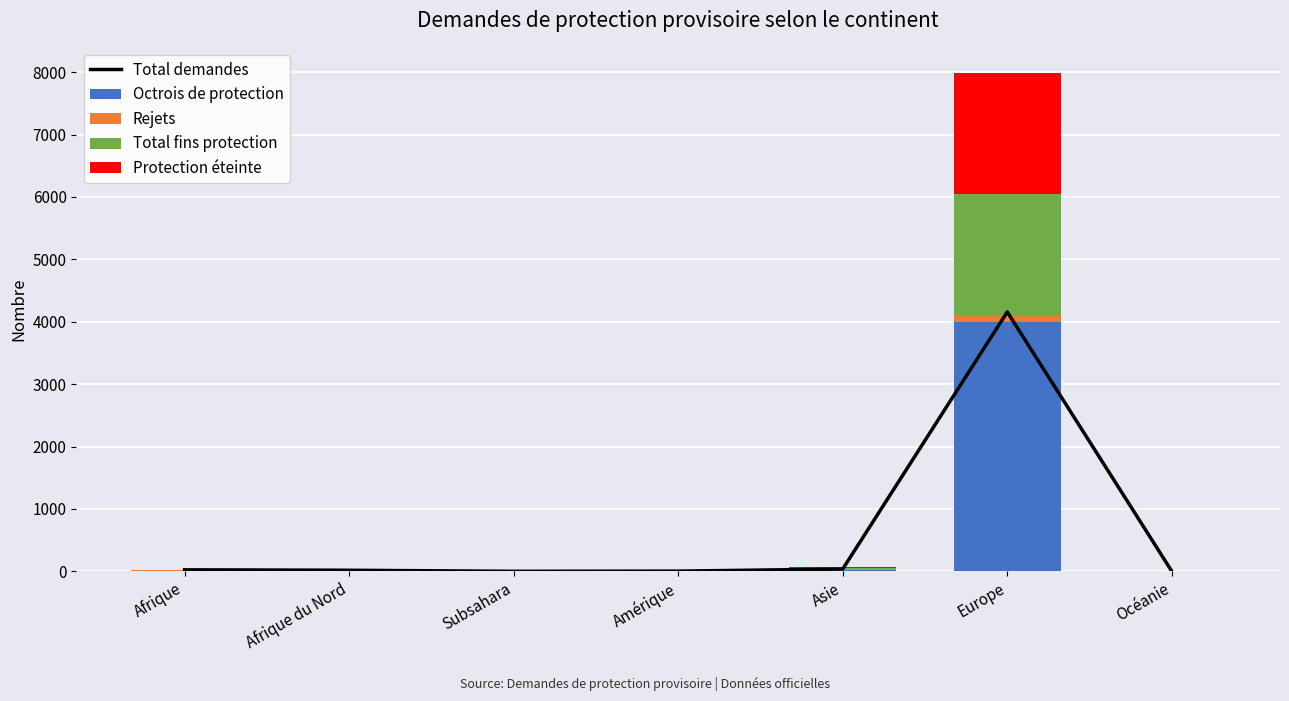

Read the Total fins protection value at Europe, to the nearest 100.

2000